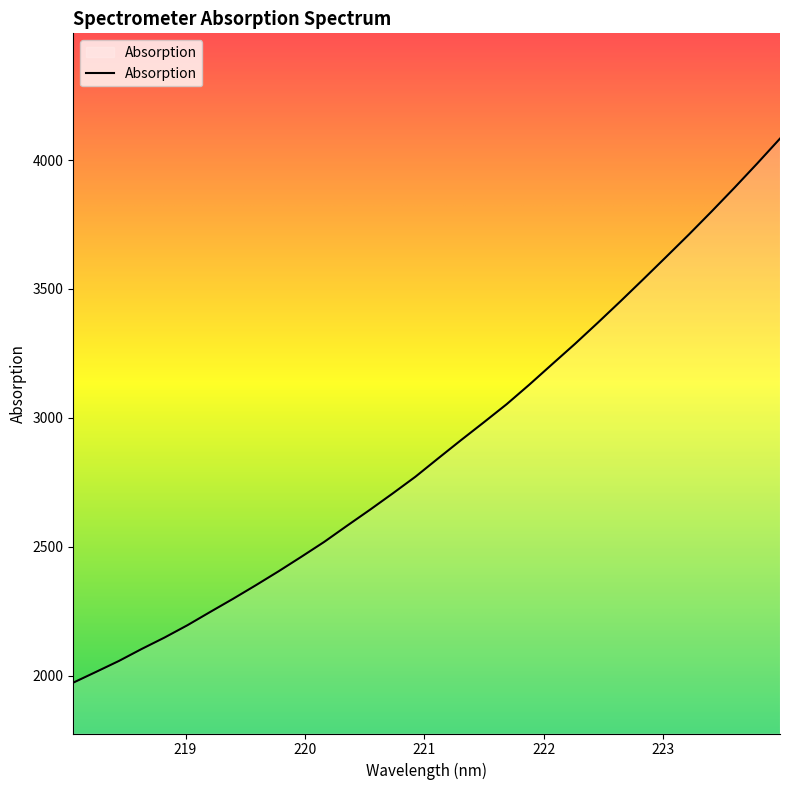

What is the difference between the maximum and minimum values?

2110.5